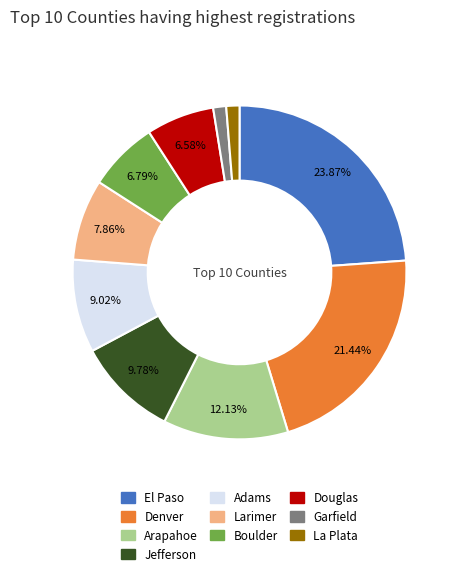

What is the largest slice in the pie chart?

El Paso